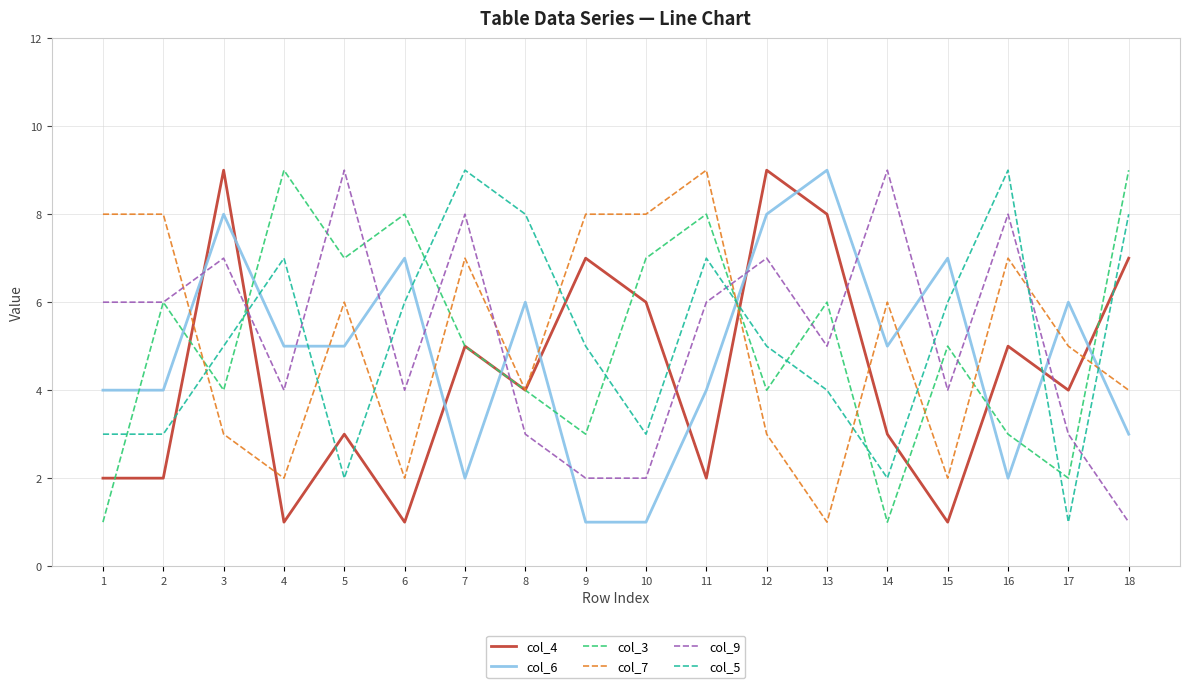

Which series changed the most between 1 and 13?

col_7